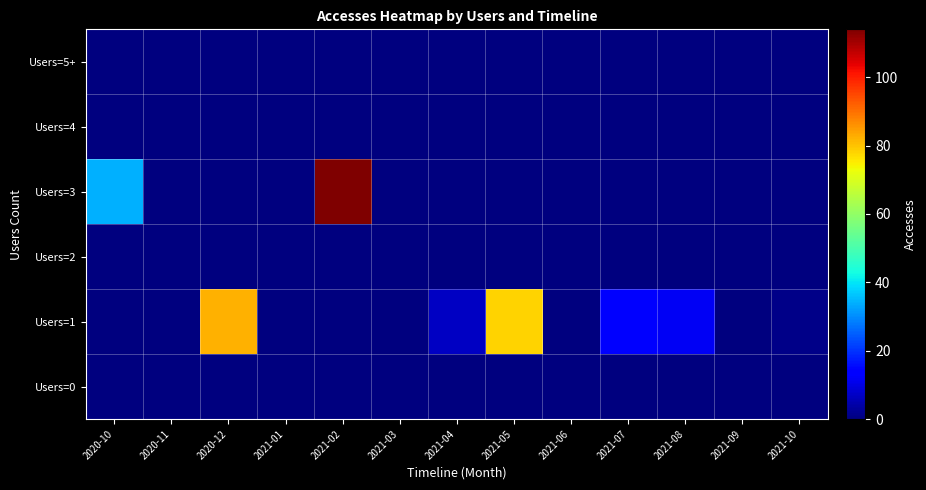

At how many categories does at least one series exceed 4?

7